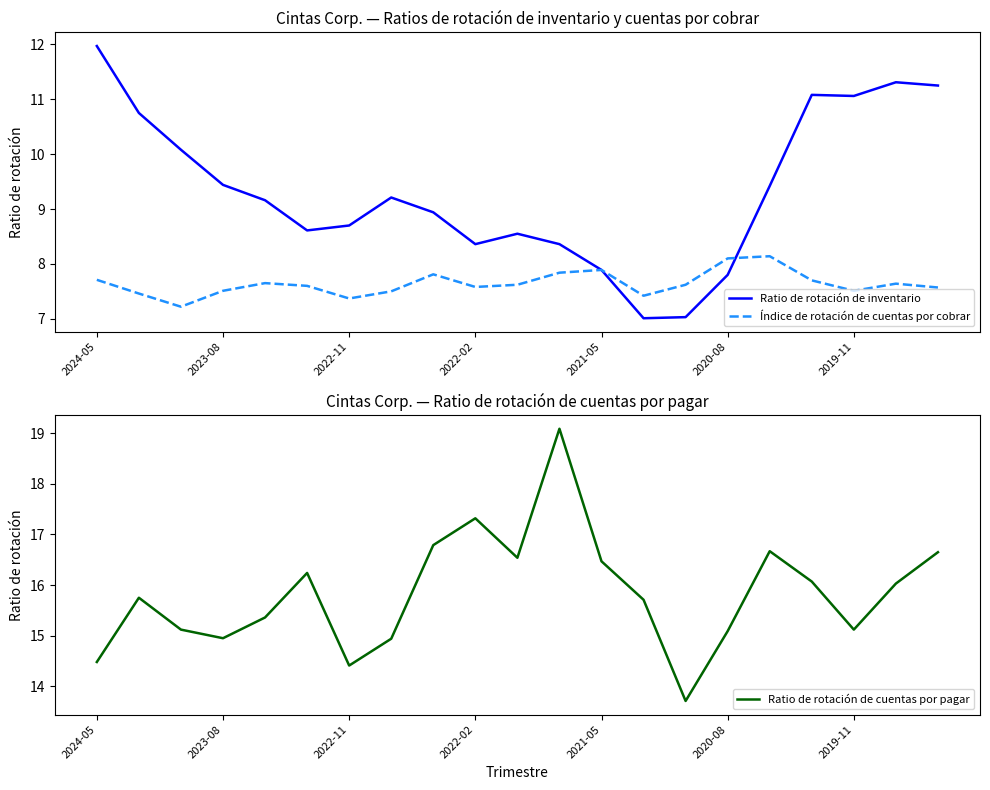

What is the maximum value for Ratio de rotación de cuentas por pagar?

19.1